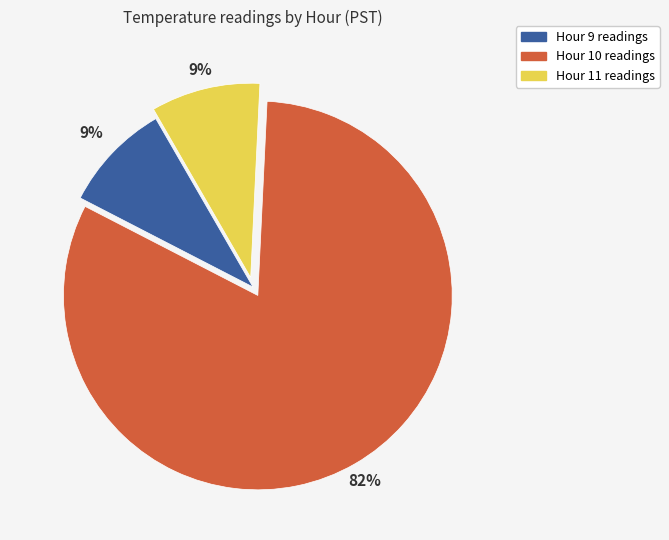

To the nearest percent, what portion does Hour 10 represent?

82%